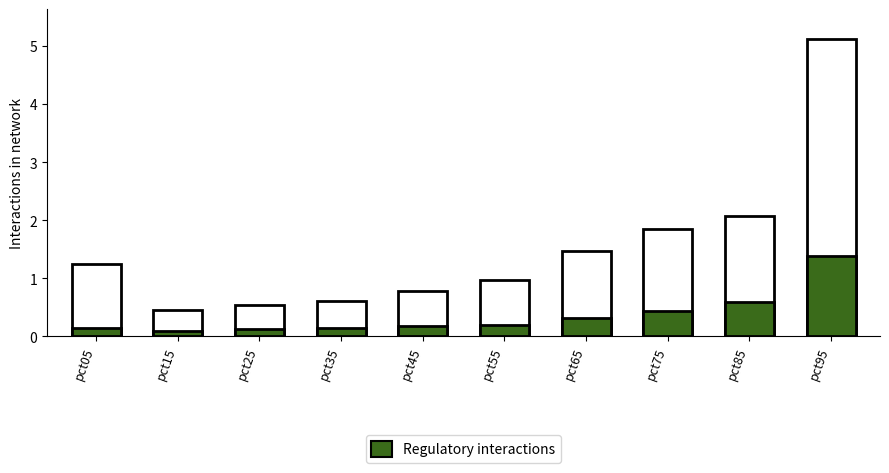

What is the change in value from pct35 to pct65?

+0.2